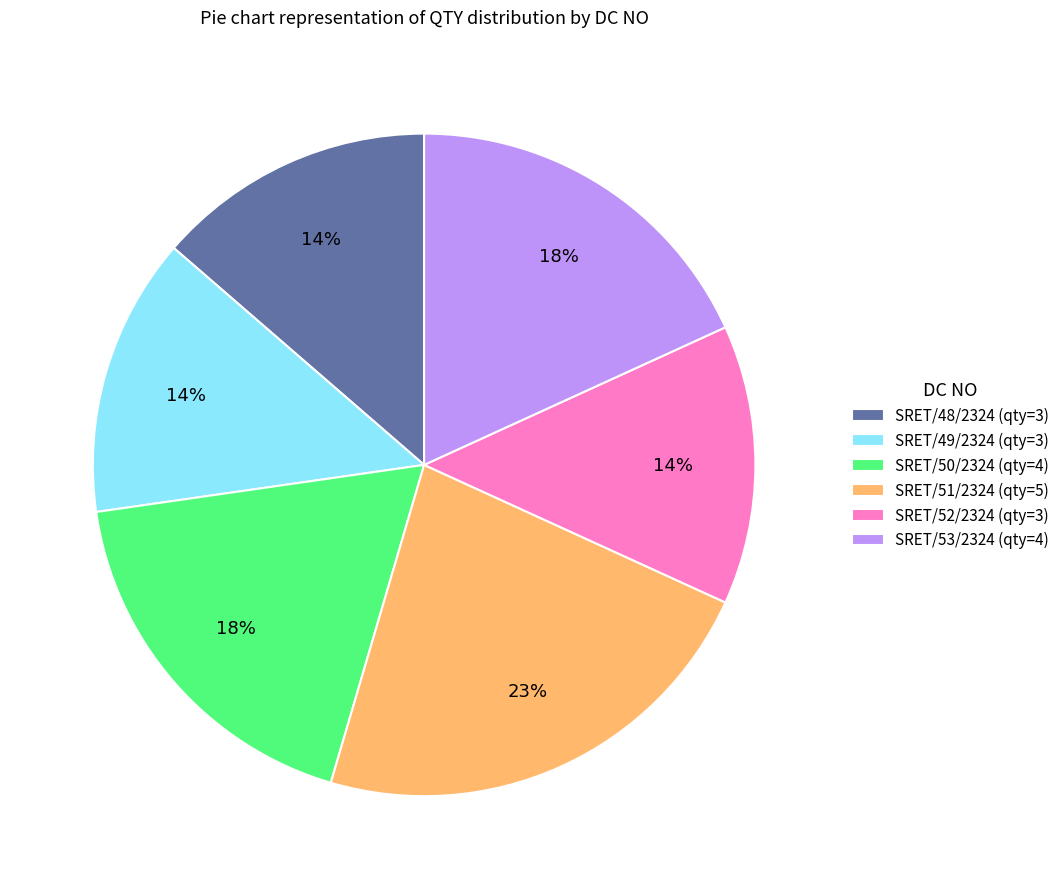

Does any single category account for the majority?

No